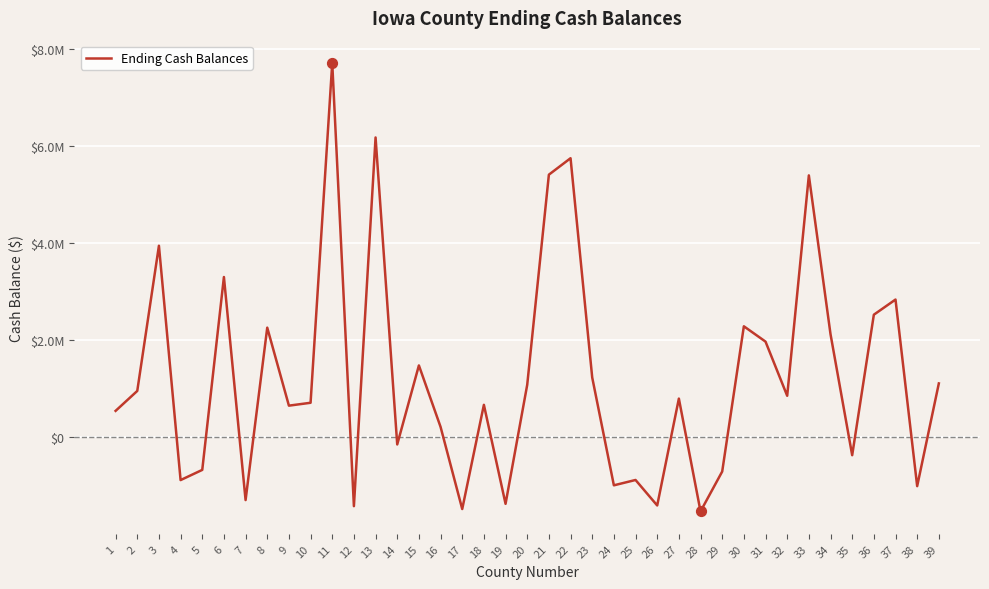

Does the chart have visible grid lines?

Yes